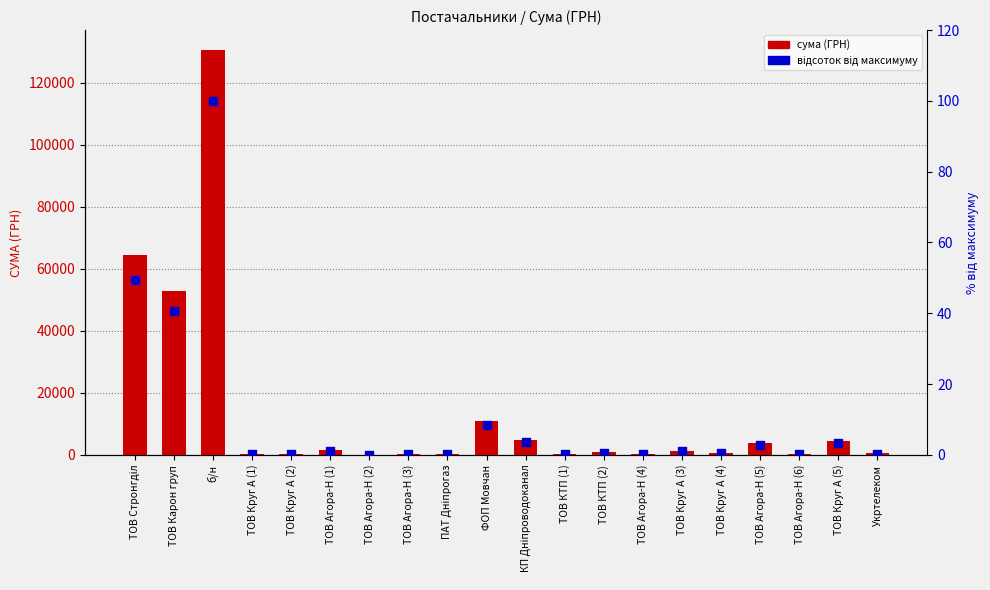

At how many categories does at least one series exceed 77861?

1